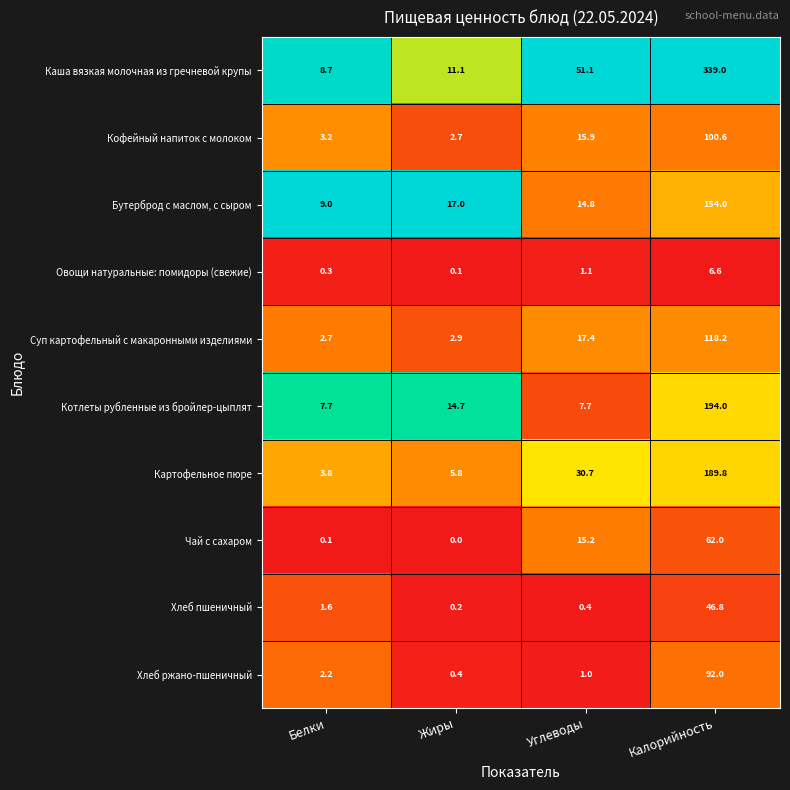

Which category has the highest value in the Хлеб пшеничный series?

Калорийность